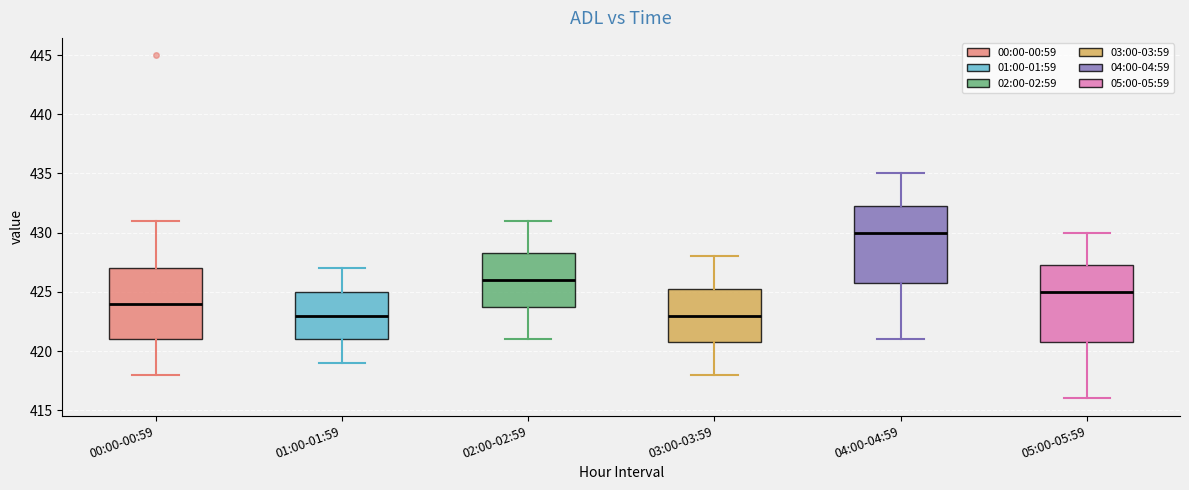

Where does the lower whisker of the box for 02:00-02:59 end on the y-axis? The values are not printed on the chart, so give them approximately, as read against the axis.

421.0